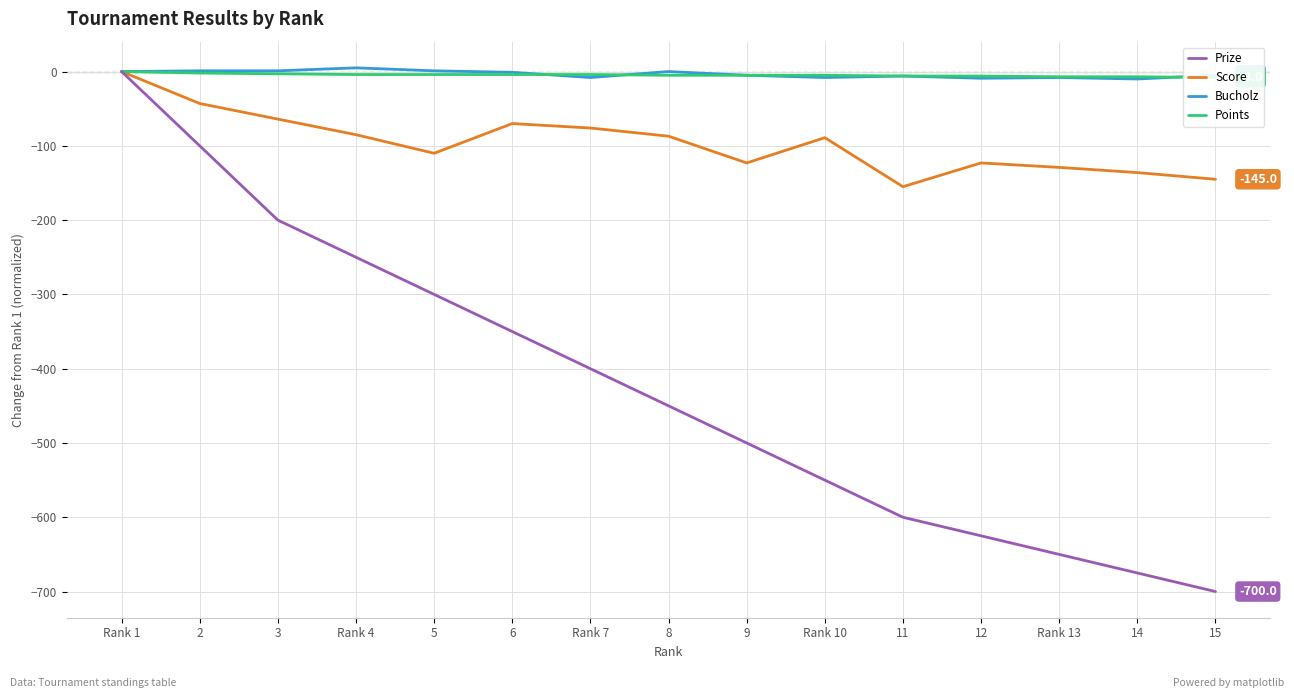

Does the chart display data point markers on the line(s)?

No